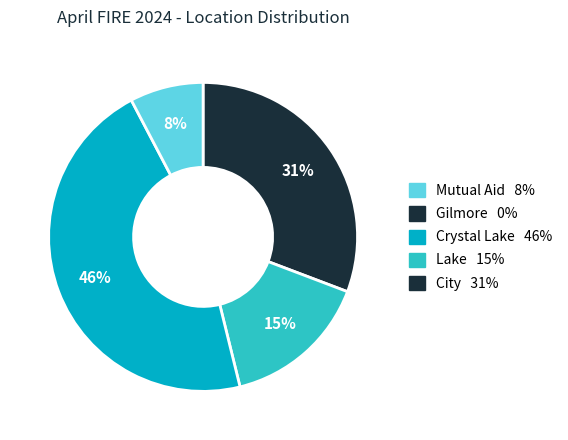

Count the number of slices in the pie.

4